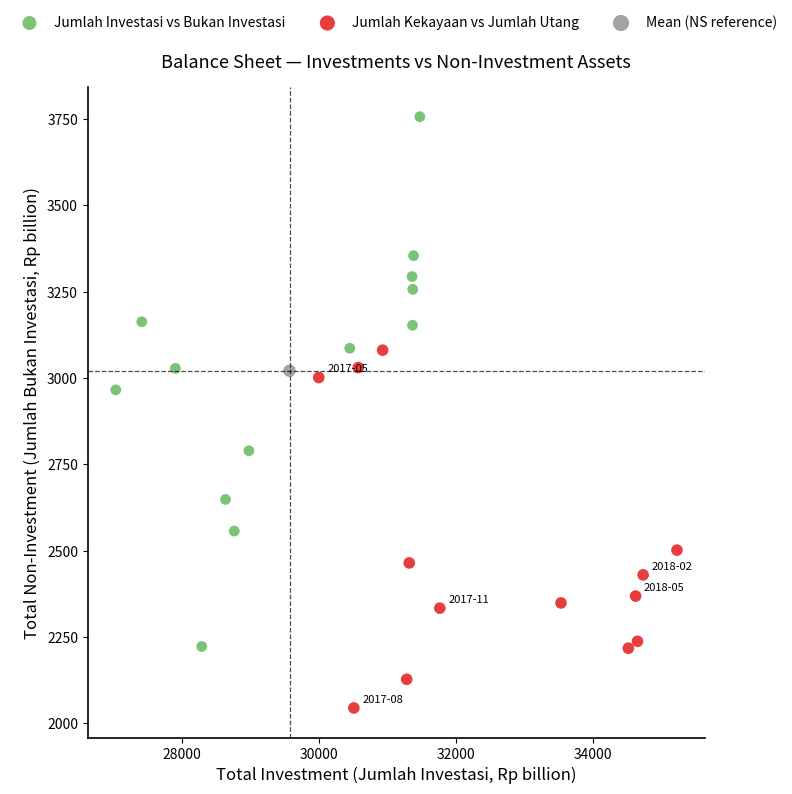

What are all the series names shown in the legend?

Jumlah Investasi vs Bukan Investasi, Jumlah Kekayaan vs Jumlah Utang, Mean (NS reference)